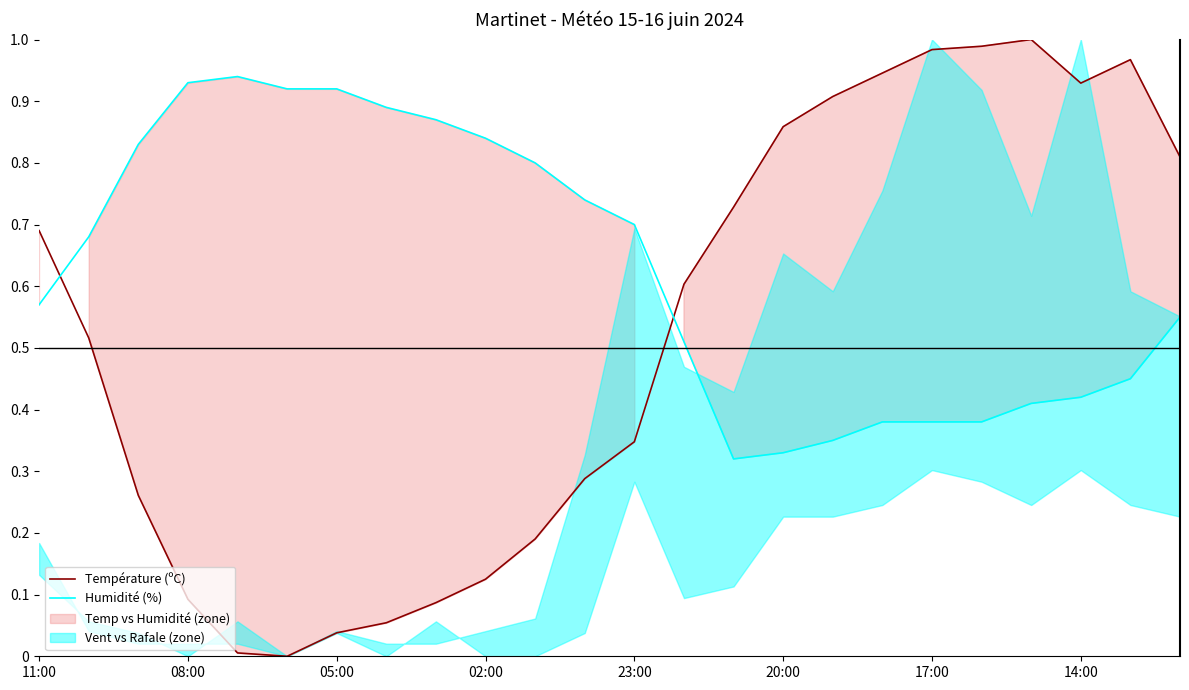

What is the average value of the Humidité (%) series?

0.6